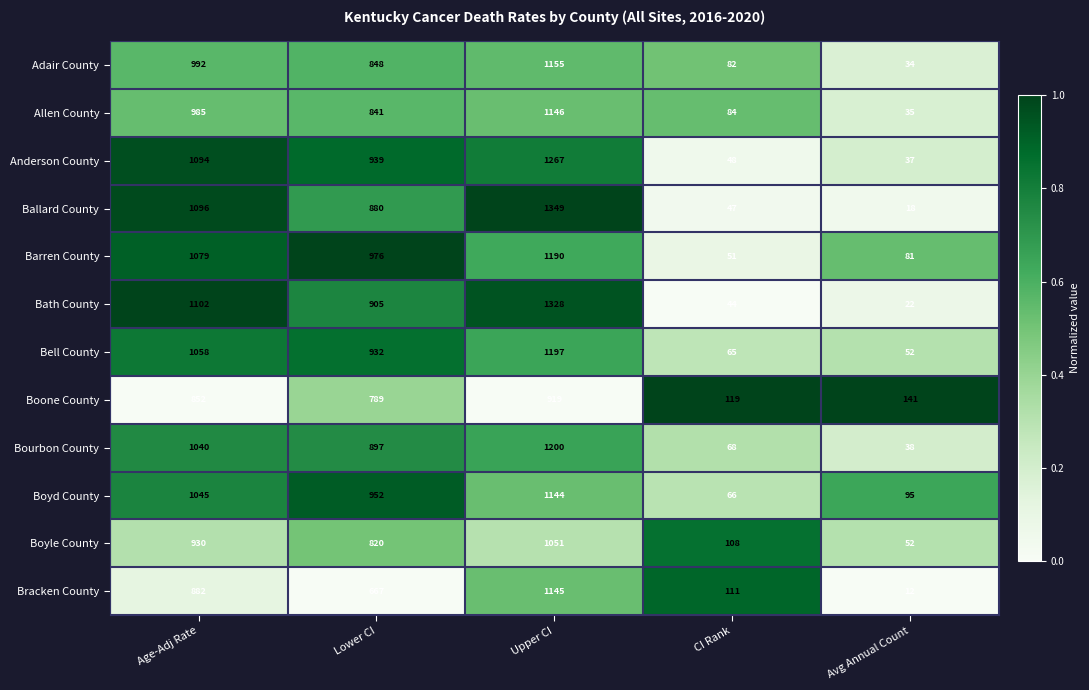

What is the difference between the Bell County values at Lower CI and Age-Adj Rate?

126